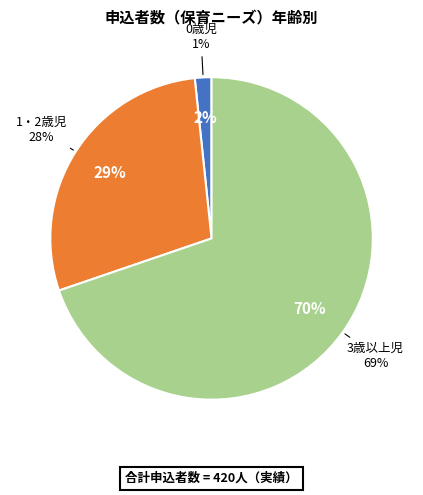

Which slice is the smallest?

0歳児